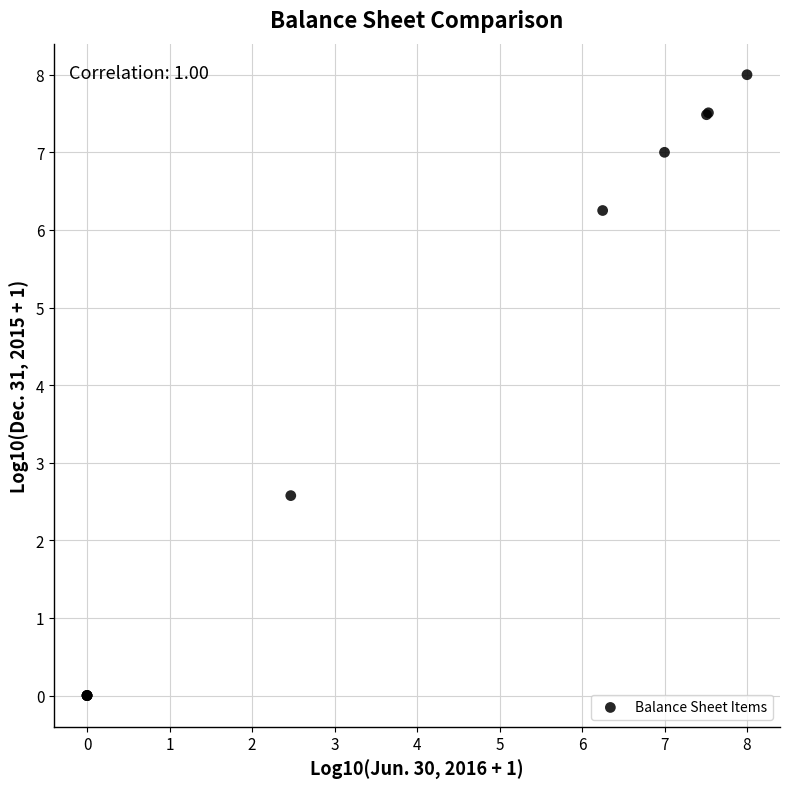

What Y value in the scatter plot is closest to 4?

2.6